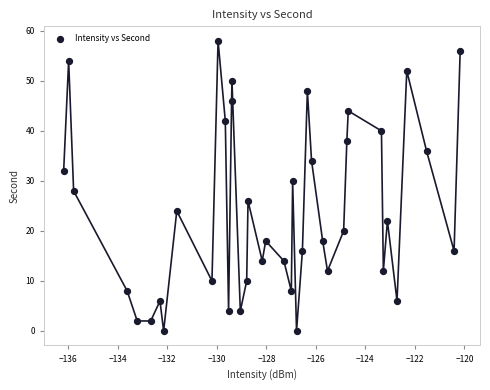

What is the range of Y values (max minus min)?

58